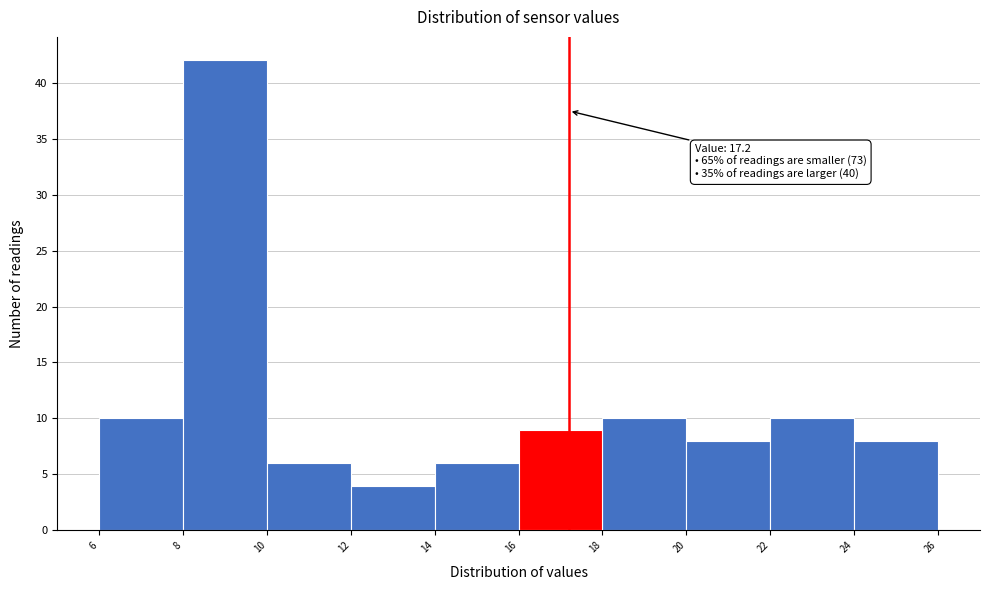

Over which range of the x-axis is the bar tallest?

8 to 10